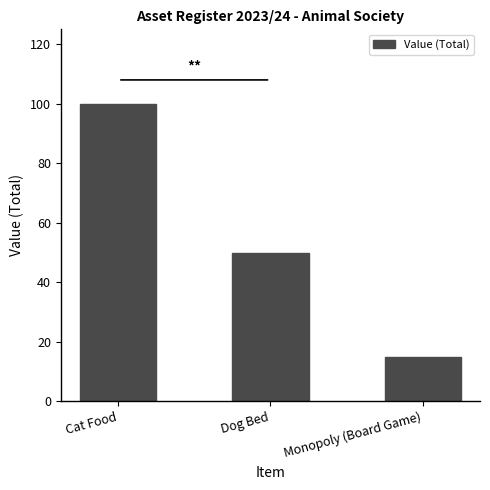

What is the label of the 1st bar from the right?

Monopoly (Board Game)